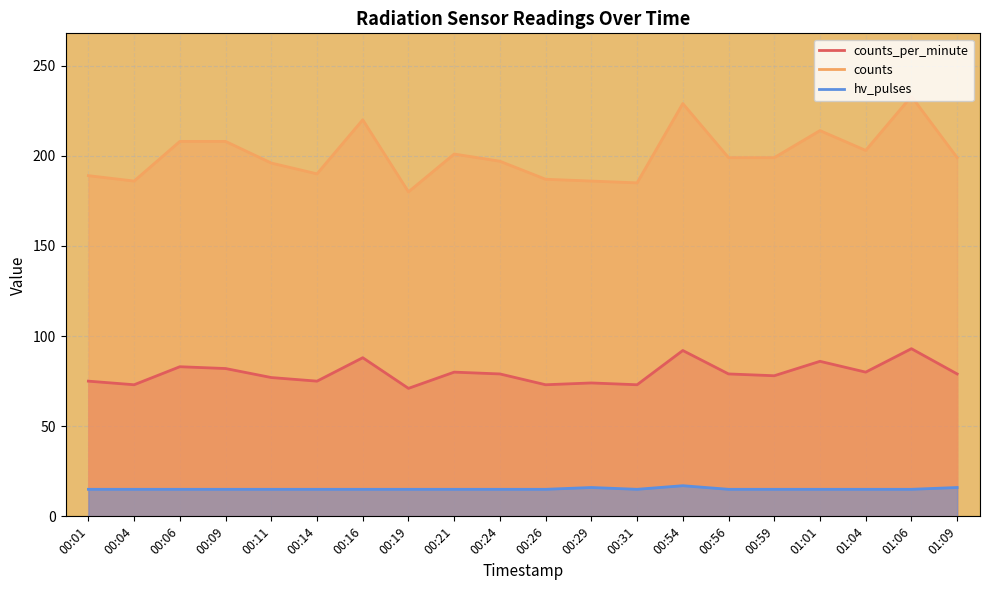

Reading left to right, list all the values displayed in this chart.

counts_per_minute: 00:01=75	00:04=73	00:06=83	00:09=82	00:11=77	00:14=75	00:16=88	00:19=71	00:21=80	00:24=79	00:26=73	00:29=74	00:31=73	00:54=92	00:56=79	00:59=78	01:01=86	01:04=80	01:06=93	01:09=79
counts: 00:01=189	00:04=186	00:06=208	00:09=208	00:11=196	00:14=190	00:16=220	00:19=180	00:21=201	00:24=197	00:26=187	00:29=186	00:31=185	00:54=229	00:56=199	00:59=199	01:01=214	01:04=203	01:06=233	01:09=199
hv_pulses: 00:01=15	00:04=15	00:06=15	00:09=15	00:11=15	00:14=15	00:16=15	00:19=15	00:21=15	00:24=15	00:26=15	00:29=16	00:31=15	00:54=17	00:56=15	00:59=15	01:01=15	01:04=15	01:06=15	01:09=16